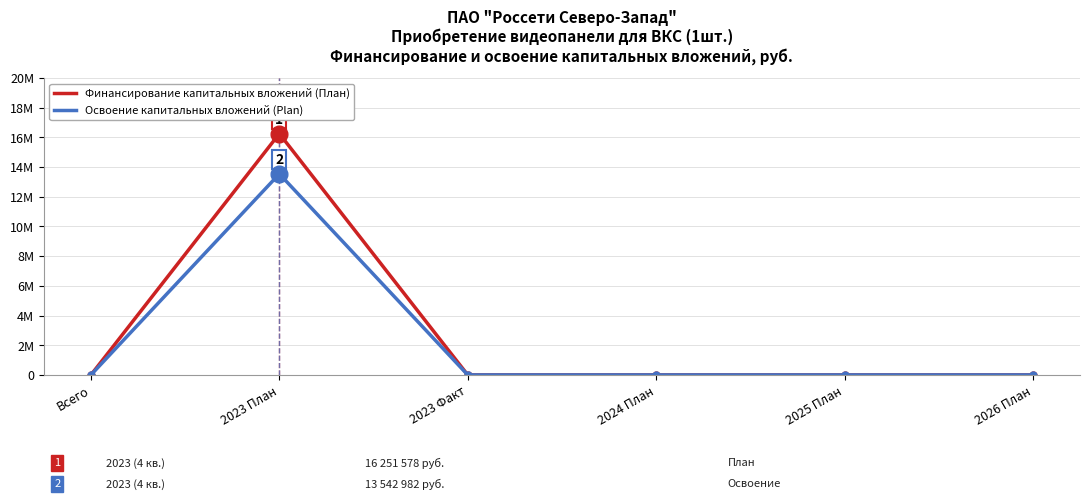

Does the chart have visible grid lines?

Yes